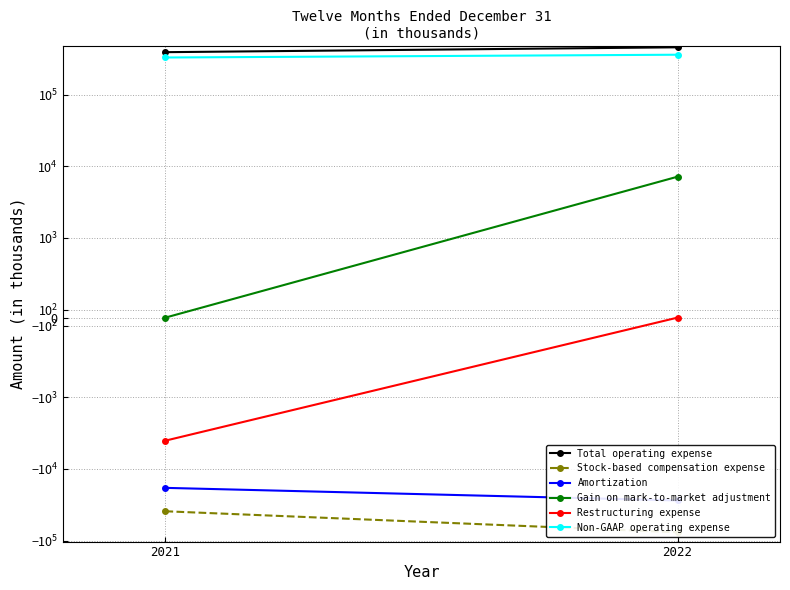

What is the value of the Amortization point at the 1st from the left?

-18357